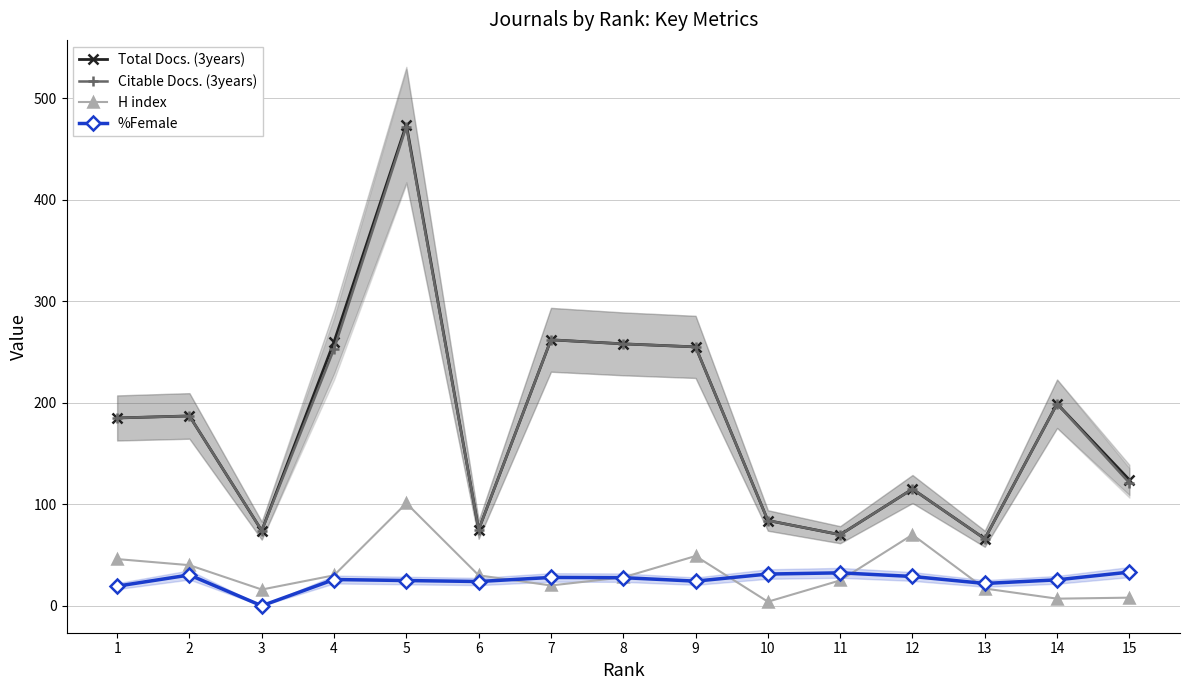

In Total Docs. (3years), how many points are lower than both neighbors (excluding endpoints)?

4